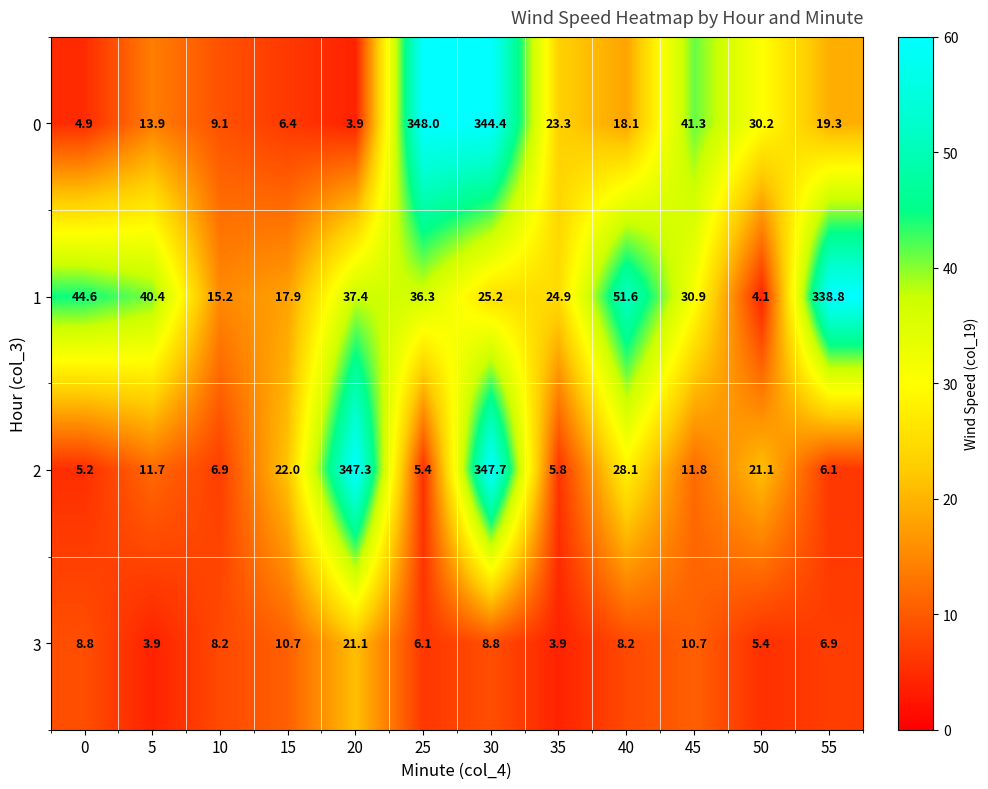

What is the sum of all 3 values?

102.7